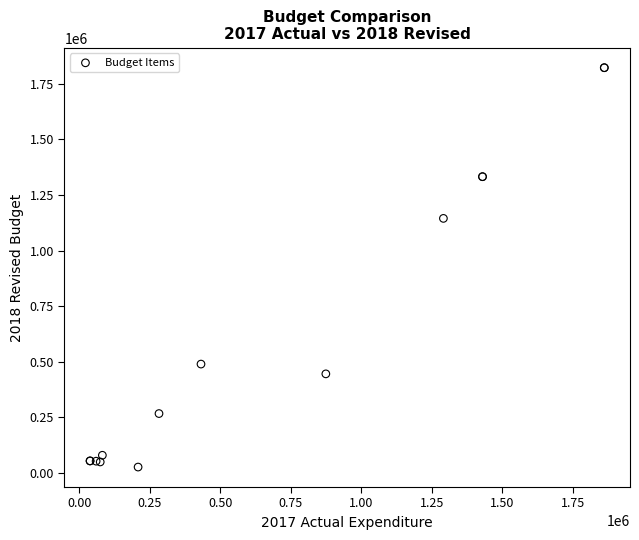

What Y value in the scatter plot is closest to 924659?

1144896